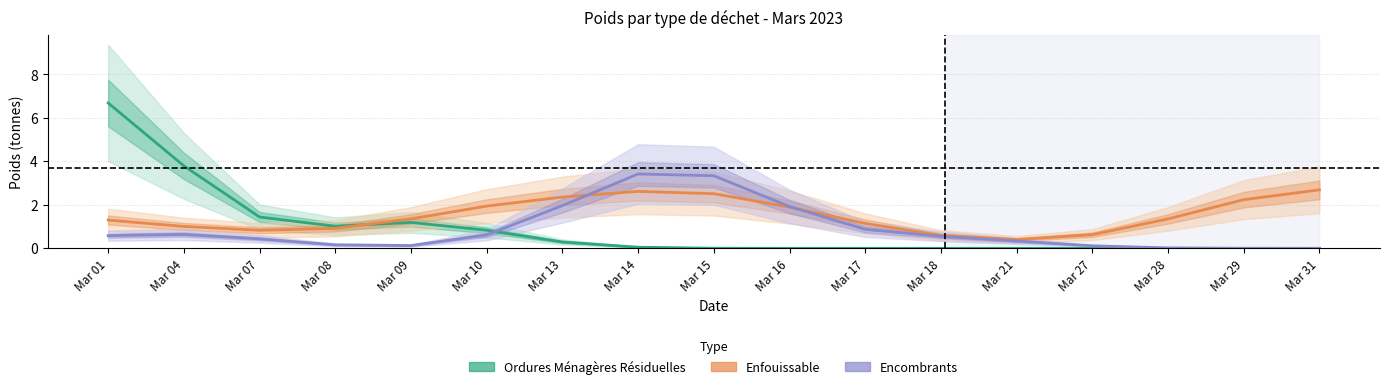

Reading right to left, list all the values displayed in this chart.

Ordures Ménagères Résiduelles: Mar 31=0.0	Mar 29=0.0	Mar 28=0.0	Mar 27=0.0	Mar 21=0.0	Mar 18=0.0	Mar 17=0.0	Mar 16=0.0	Mar 15=0.0	Mar 14=0.1	Mar 13=0.3	Mar 10=0.8	Mar 09=1.2	Mar 08=1.0	Mar 07=1.4	Mar 04=3.8	Mar 01=6.7
Enfouissable: Mar 31=2.7	Mar 29=2.2	Mar 28=1.4	Mar 27=0.6	Mar 21=0.4	Mar 18=0.6	Mar 17=1.1	Mar 16=1.9	Mar 15=2.5	Mar 14=2.6	Mar 13=2.4	Mar 10=1.9	Mar 09=1.4	Mar 08=0.9	Mar 07=0.8	Mar 04=1.0	Mar 01=1.3
Encombrants: Mar 31=0.0	Mar 29=0.0	Mar 28=0.0	Mar 27=0.1	Mar 21=0.3	Mar 18=0.6	Mar 17=0.9	Mar 16=1.9	Mar 15=3.3	Mar 14=3.4	Mar 13=2.0	Mar 10=0.6	Mar 09=0.1	Mar 08=0.2	Mar 07=0.4	Mar 04=0.6	Mar 01=0.6